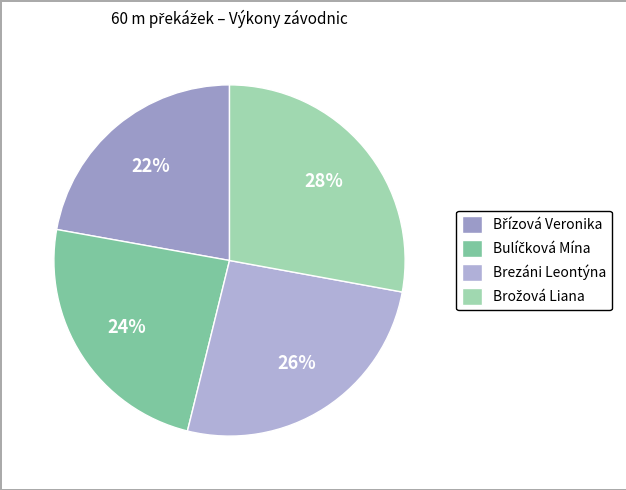

Count the number of slices in the pie.

4